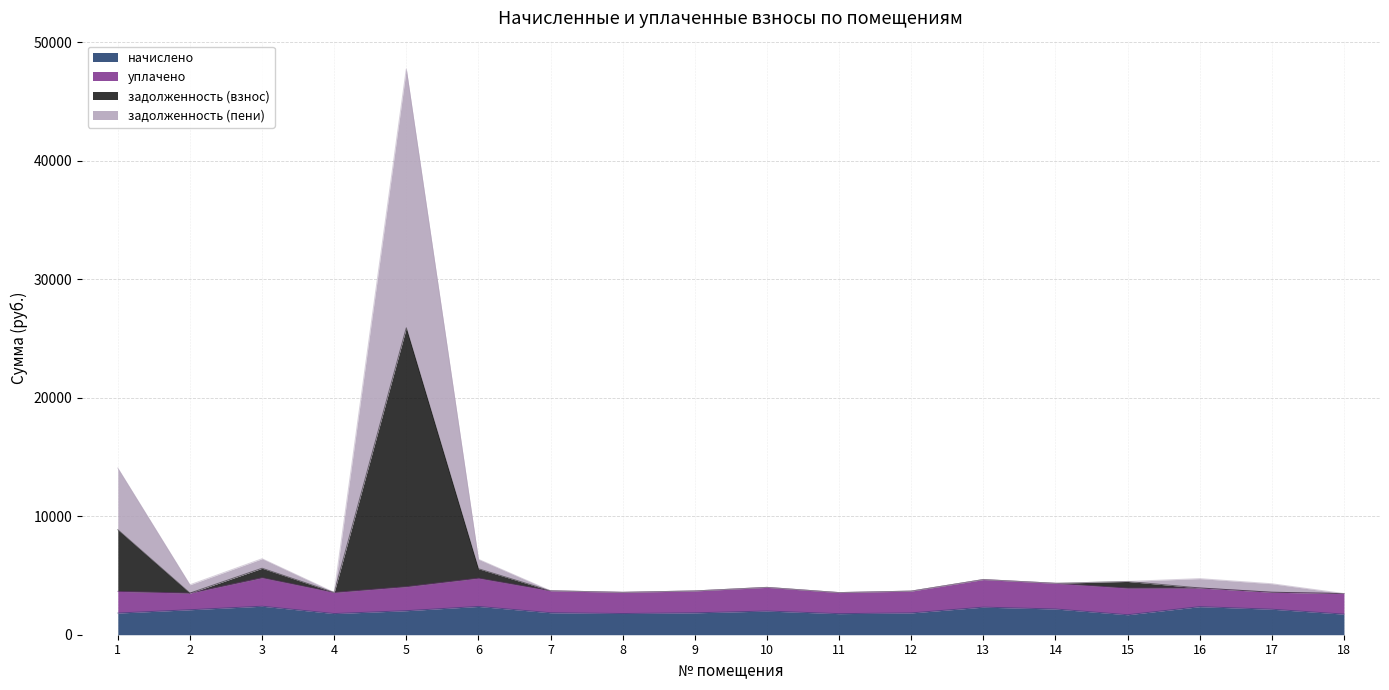

What is the total value across all series at 1?

14068.8